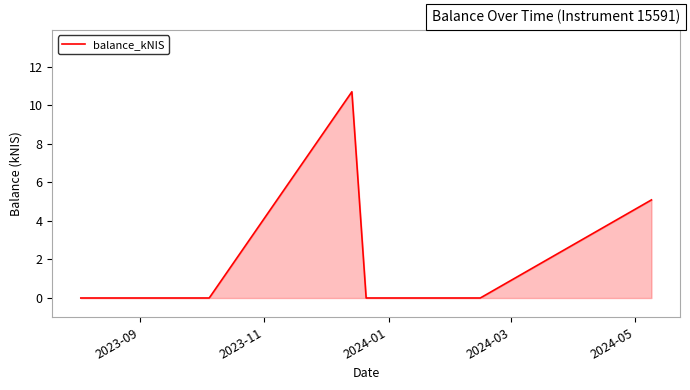

What is the average value?

2.3